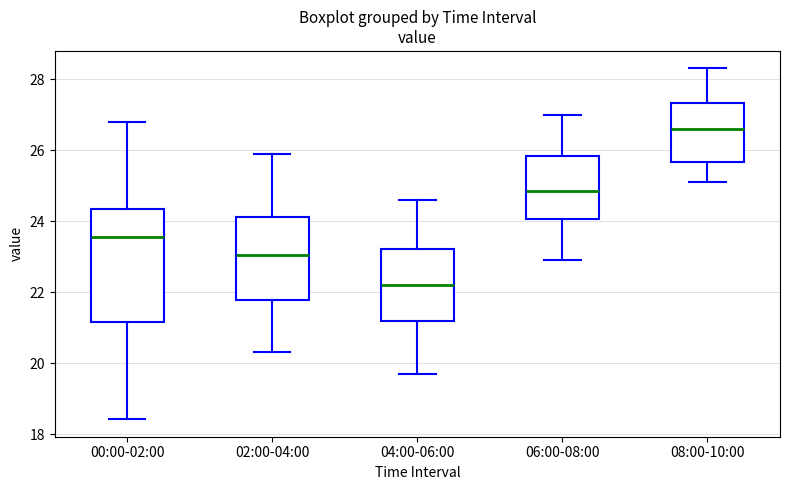

Reading left to right, read every box against the y-axis: the position of its median line, the range the box covers, and the ends of its whiskers. The values are not printed on the chart, so give them approximately, as read against the axis.

00:00-02:00: median 23.6, box 21.2 to 24.4, whiskers 18.4 to 26.8
02:00-04:00: median 23.0, box 21.8 to 24.2, whiskers 20.4 to 26.0
04:00-06:00: median 22.2, box 21.2 to 23.2, whiskers 19.8 to 24.6
06:00-08:00: median 24.8, box 24.0 to 25.8, whiskers 23.0 to 27.0
08:00-10:00: median 26.6, box 25.6 to 27.4, whiskers 25.2 to 28.4